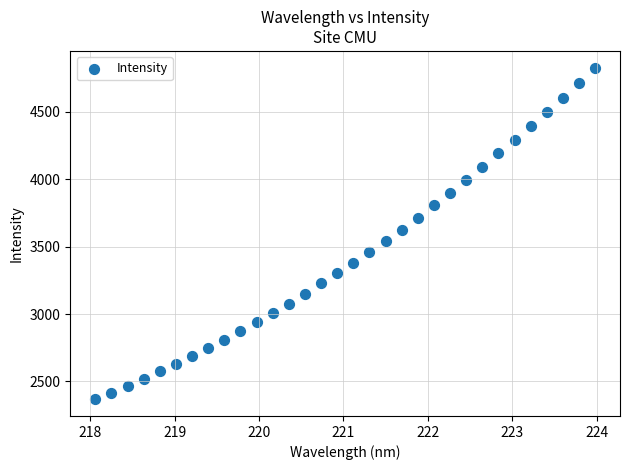

What is the range of X values (max minus min)?

5.9